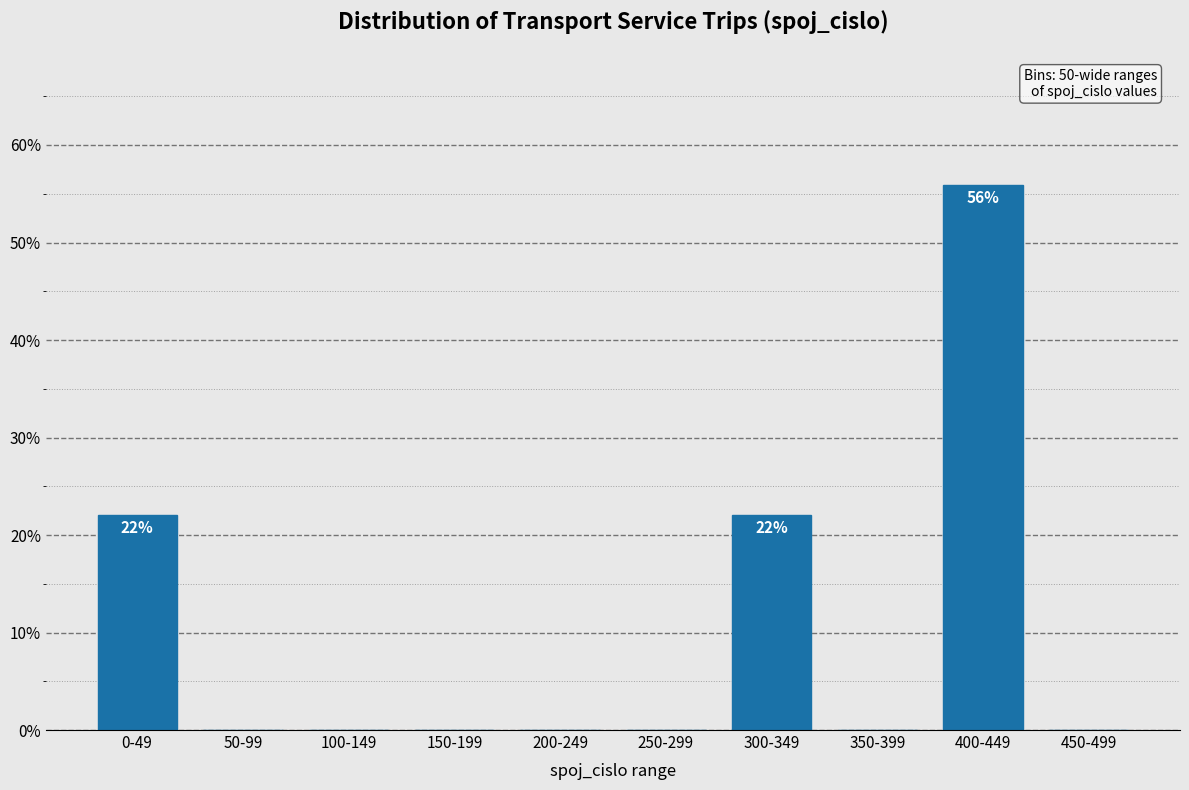

Reading left to right, list all the values displayed in this chart.

0-49=22.0	50-99=0.0	100-149=0.0	150-199=0.0	200-249=0.0	250-299=0.0	300-349=22.0	350-399=0.0	400-449=55.9	450-499=0.0